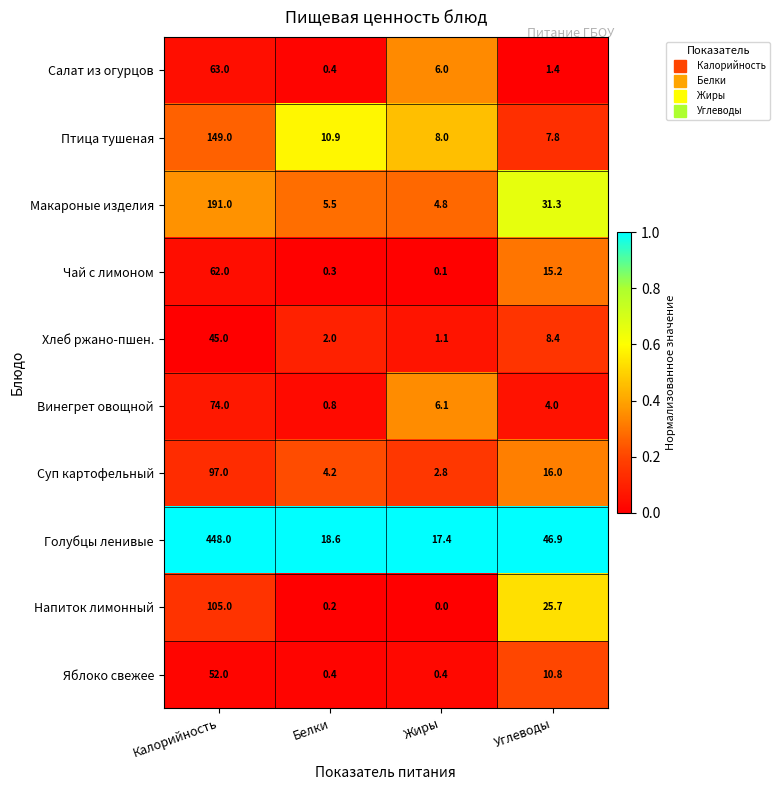

What is the sum of the Напиток лимонный values at Углеводы and Калорийность?

130.7